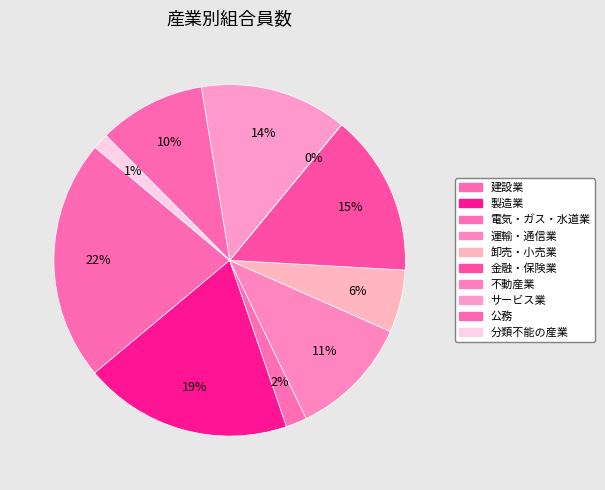

What is the change in value from 運輸・通信業 to 卸売・小売業?

-1676